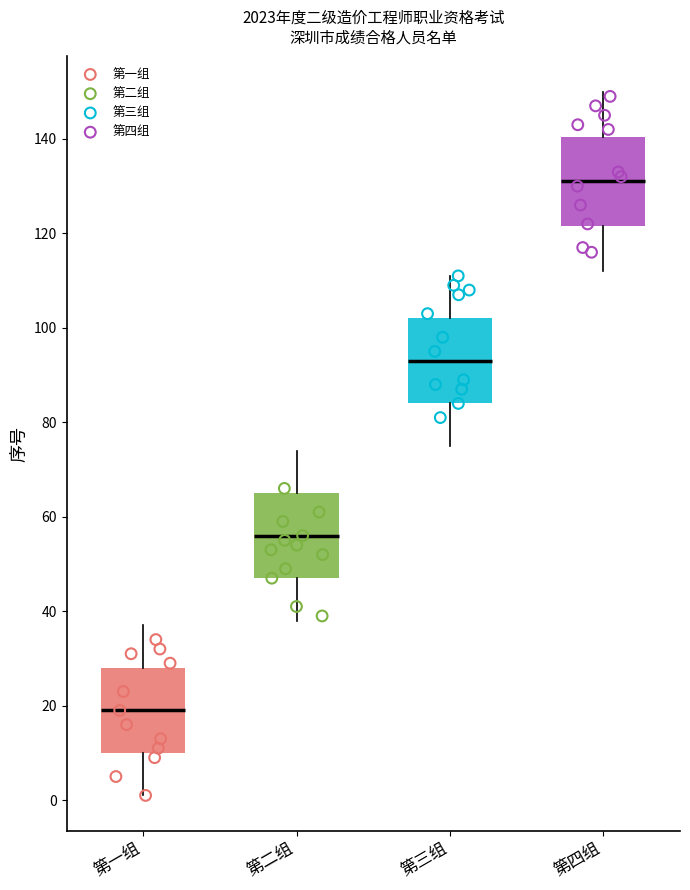

Which box's median line is the highest?

第四组